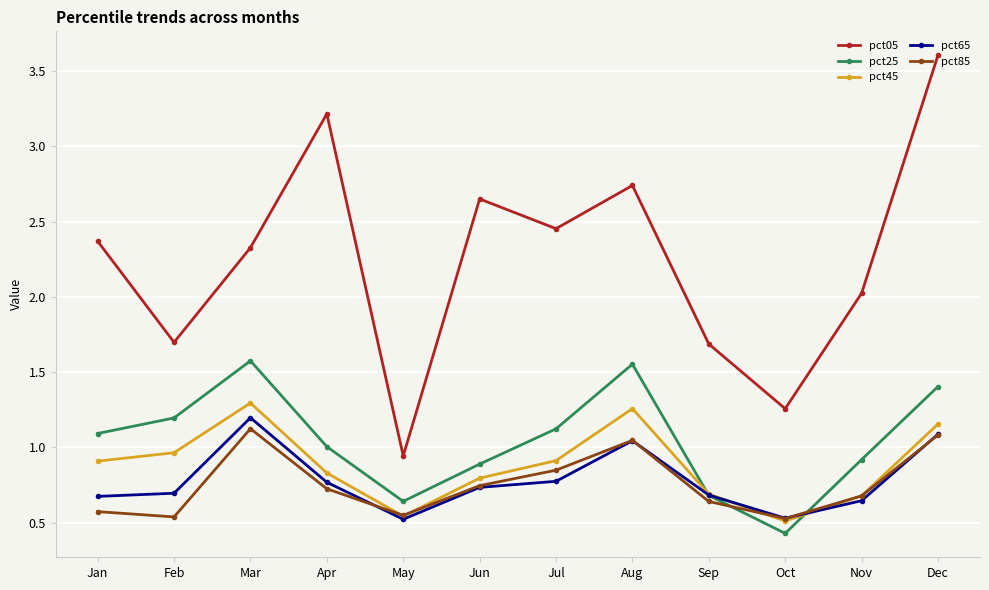

How many lines are shown in the chart?

5